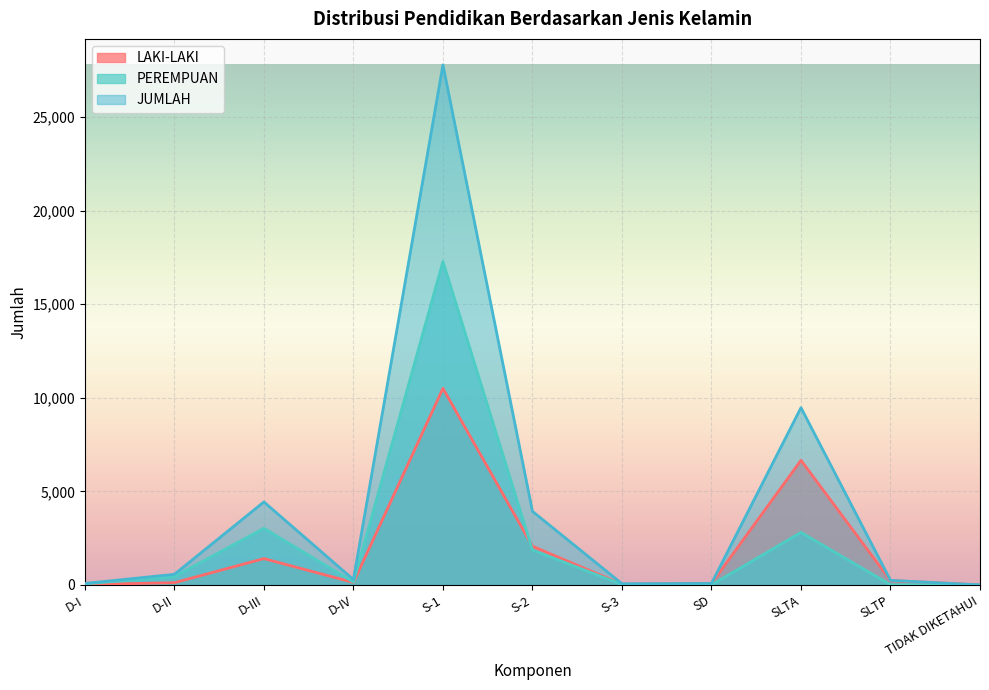

What are all the series names shown in the legend?

LAKI-LAKI, PEREMPUAN, JUMLAH